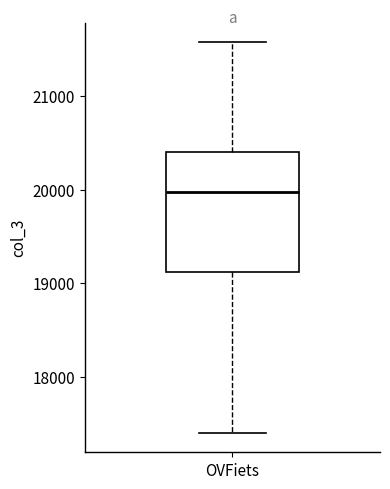

Read this box plot against the y-axis: the position of the median line, the range covered by the box, and the ends of both whiskers. The values are not printed on the chart, so give them approximately, as read against the axis.

median 20000, box 19100 to 20400, whiskers 17400 to 21600